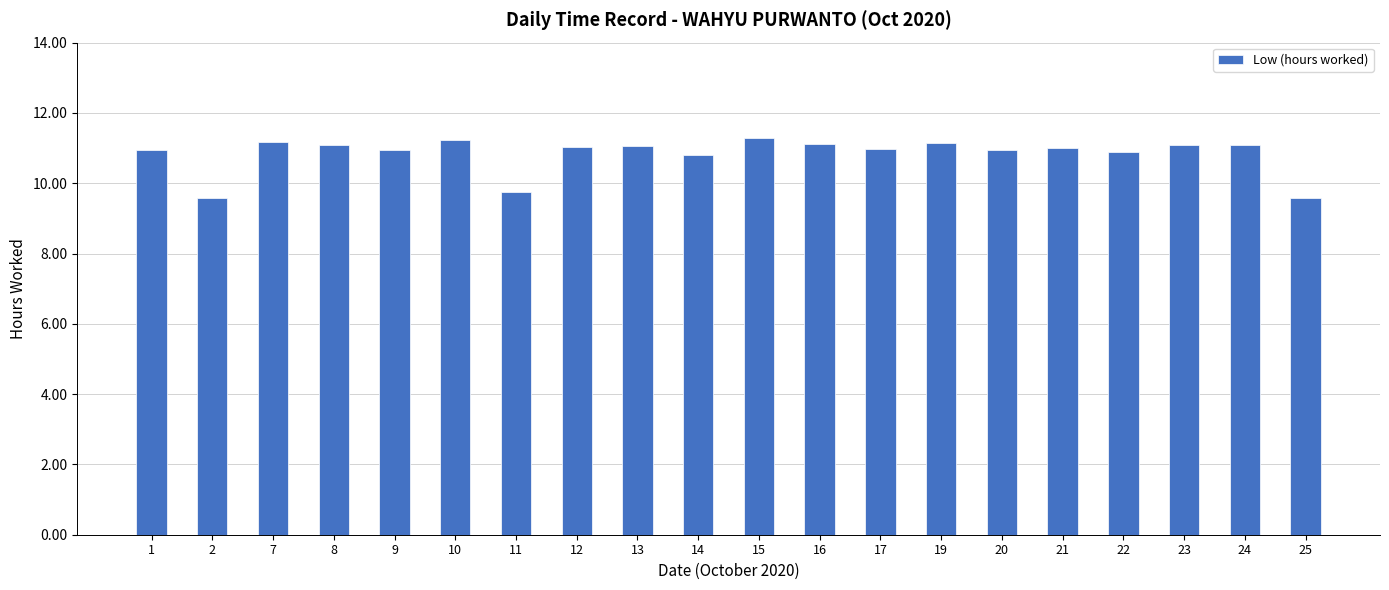

What is the ratio of the value at 23 to the value at 11?

1.1